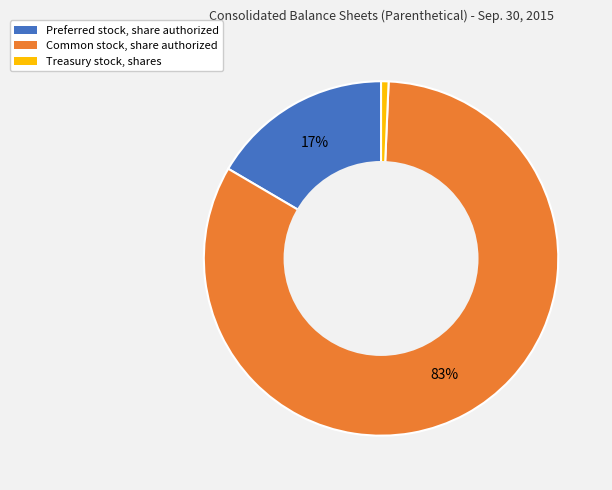

Is there any slice that represents more than half of the pie?

Yes